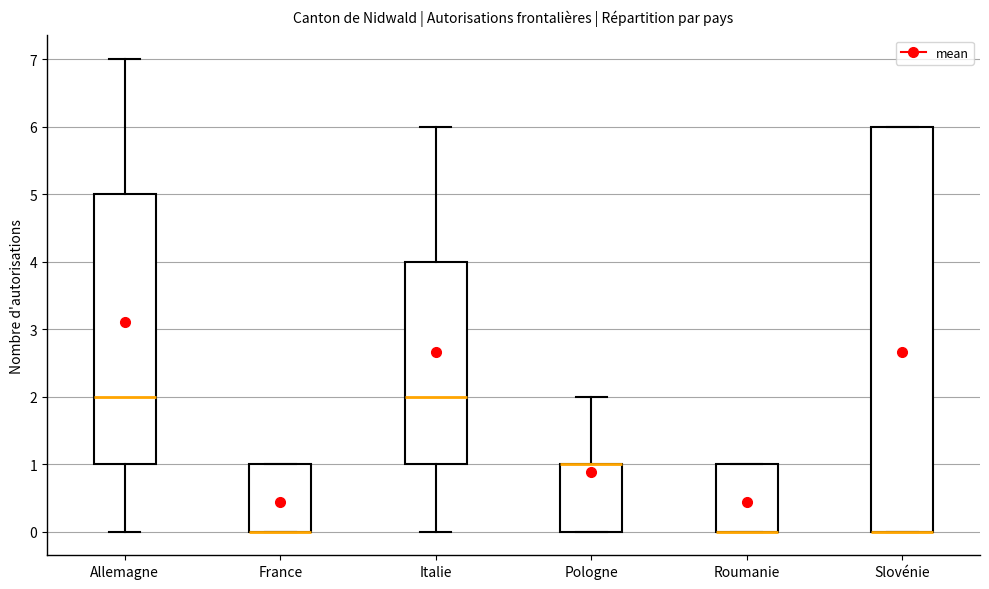

Where is the lower edge of the box for France on the y-axis? The values are not printed on the chart, so give them approximately, as read against the axis.

0